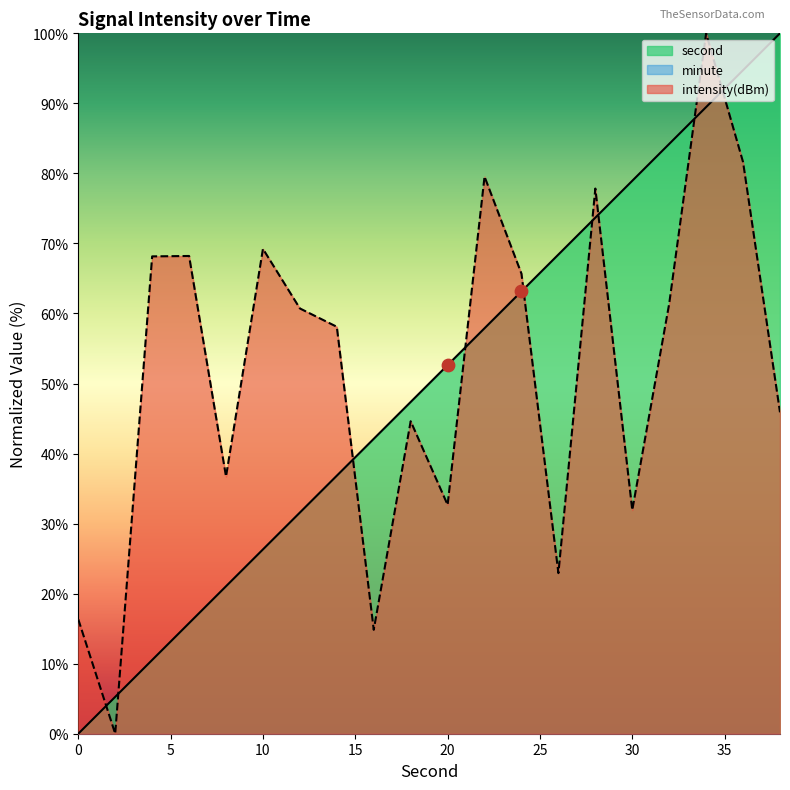

Is the value of second at 24 greater than the value of intensity(dBm) at 16?

Yes